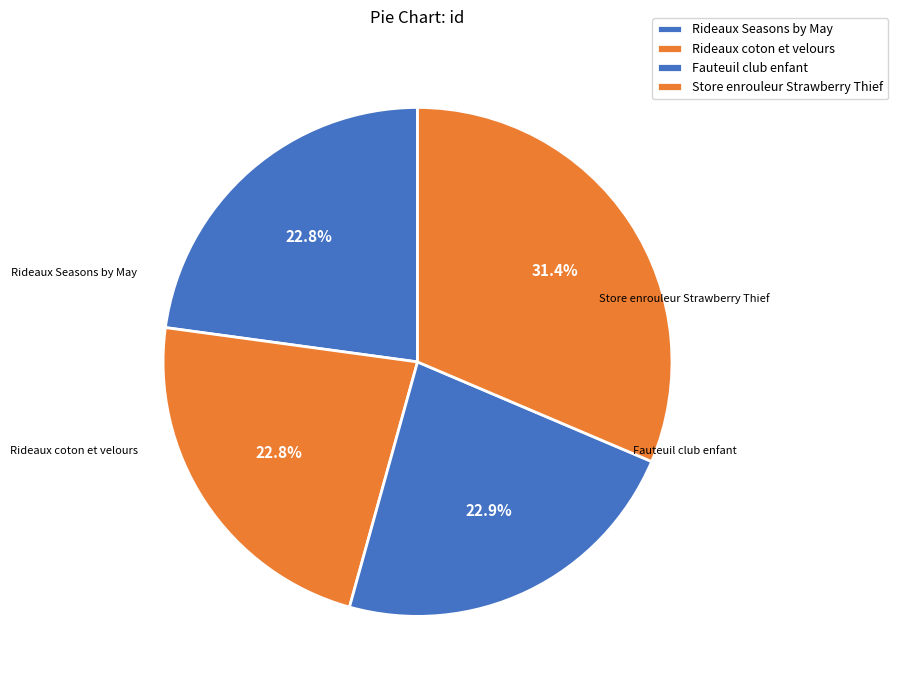

Is it true that Rideaux coton et velours is 37% of the pie?

False